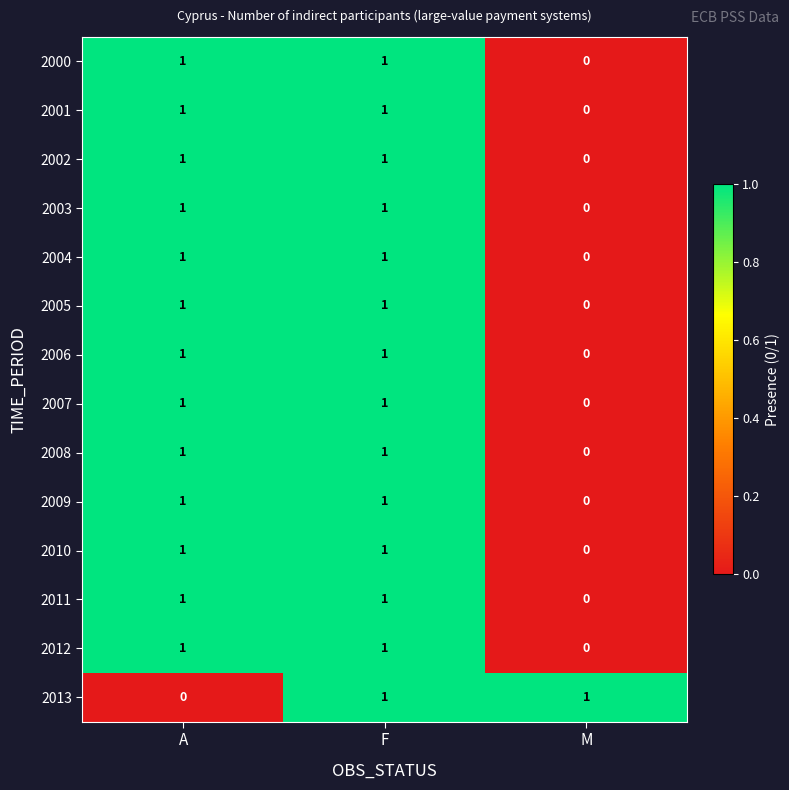

Which series changed the most between A and F?

2013